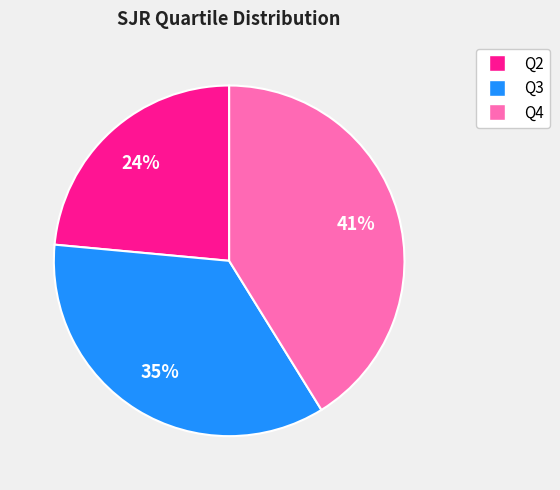

Count the number of slices in the pie.

3